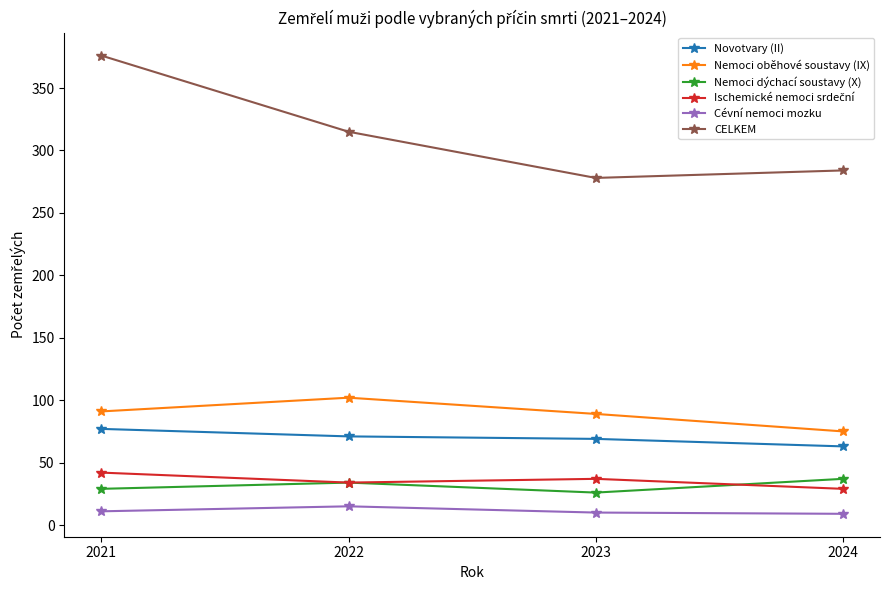

True or false: Novotvary (II) and Cévní nemoci mozku intersect in this chart.

False